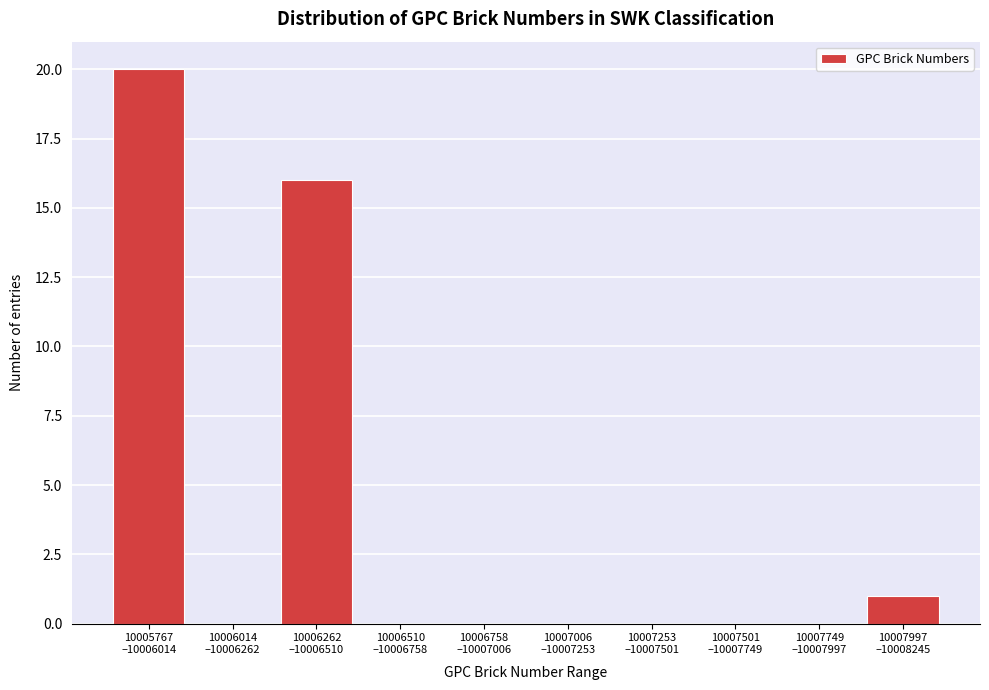

What is the greatest value displayed?

20